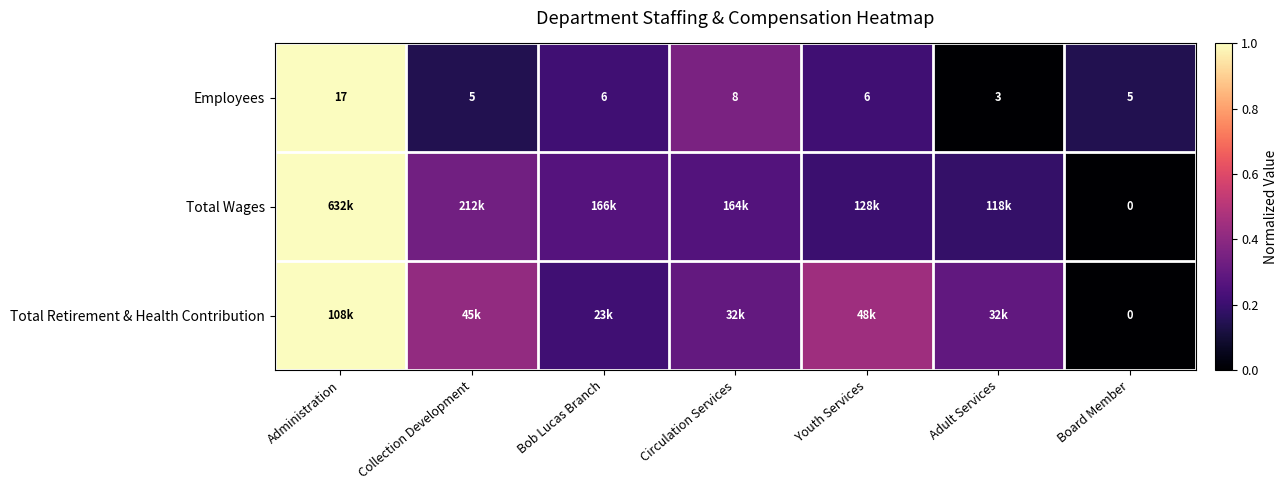

What is the sum of all Total Wages values?

2.2